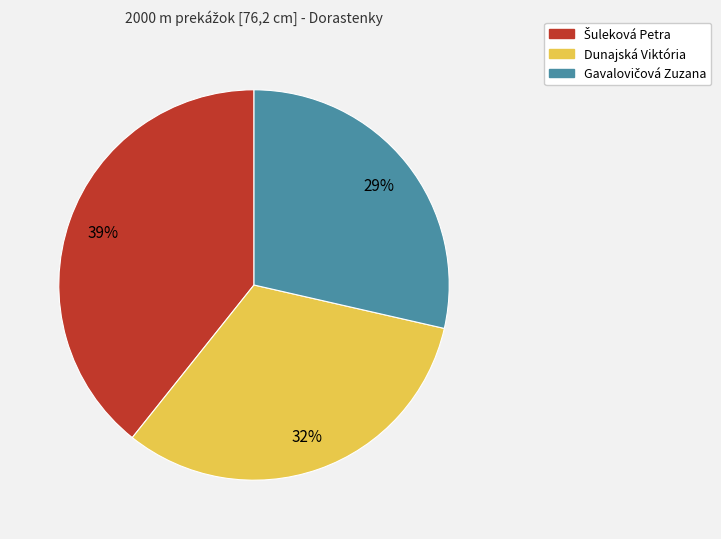

Does any single category account for the majority?

No